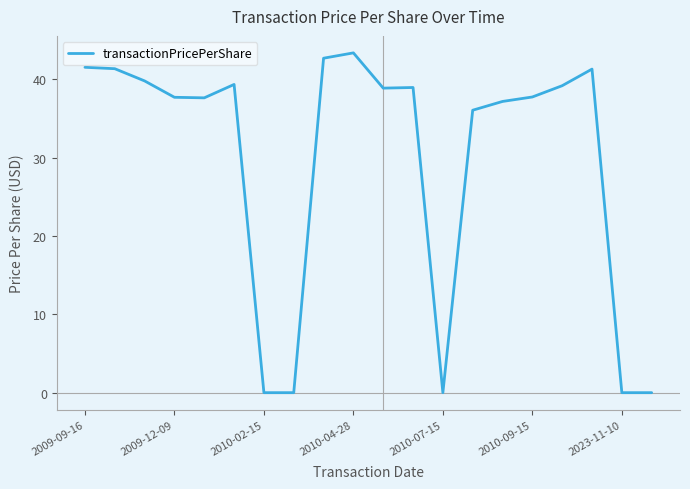

What is the difference between the maximum and minimum values?

43.4